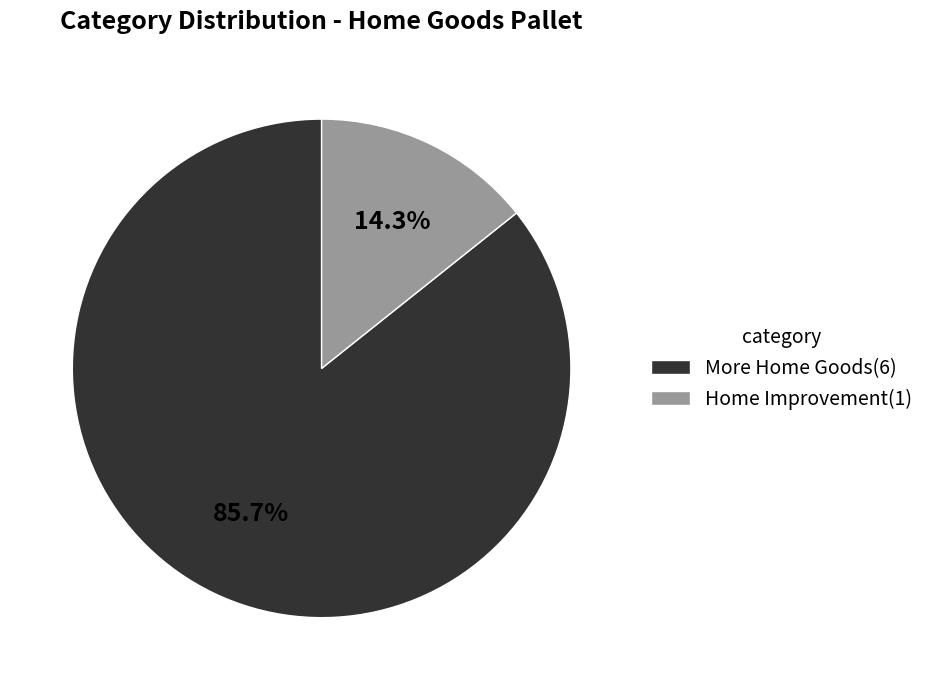

What is the ratio of the value at More Home Goods(6) to the value at Home Improvement(1)?

6.0